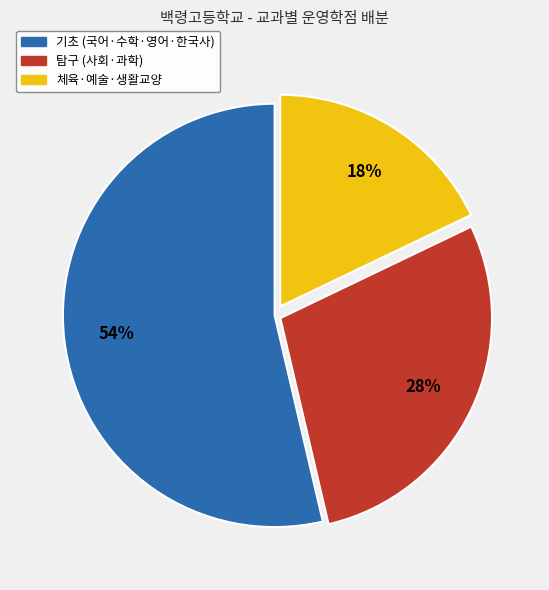

Count the number of slices in the pie.

3